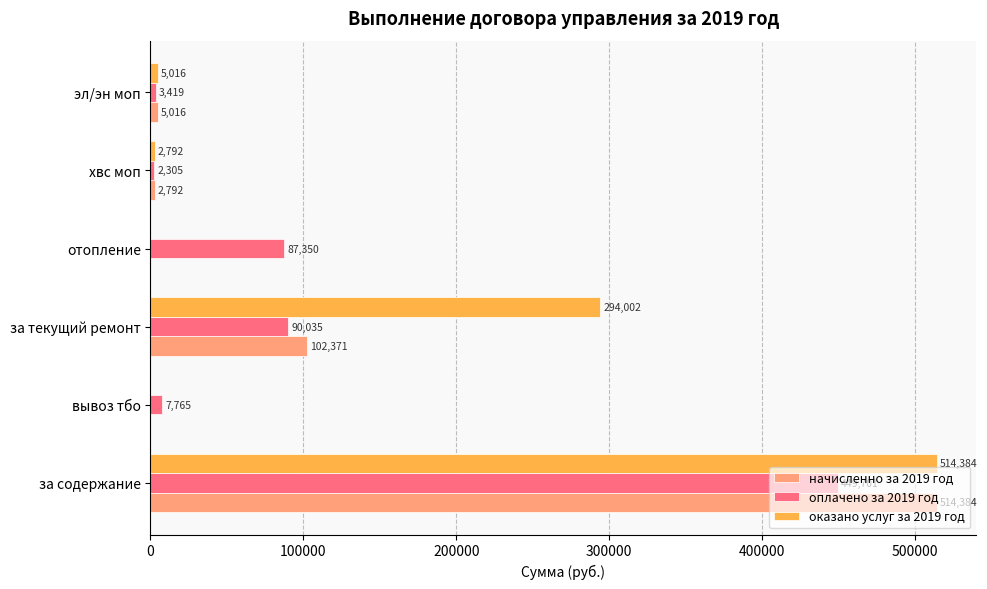

Which series changed the most between за содержание and за текущий ремонт?

начисленно за 2019 год